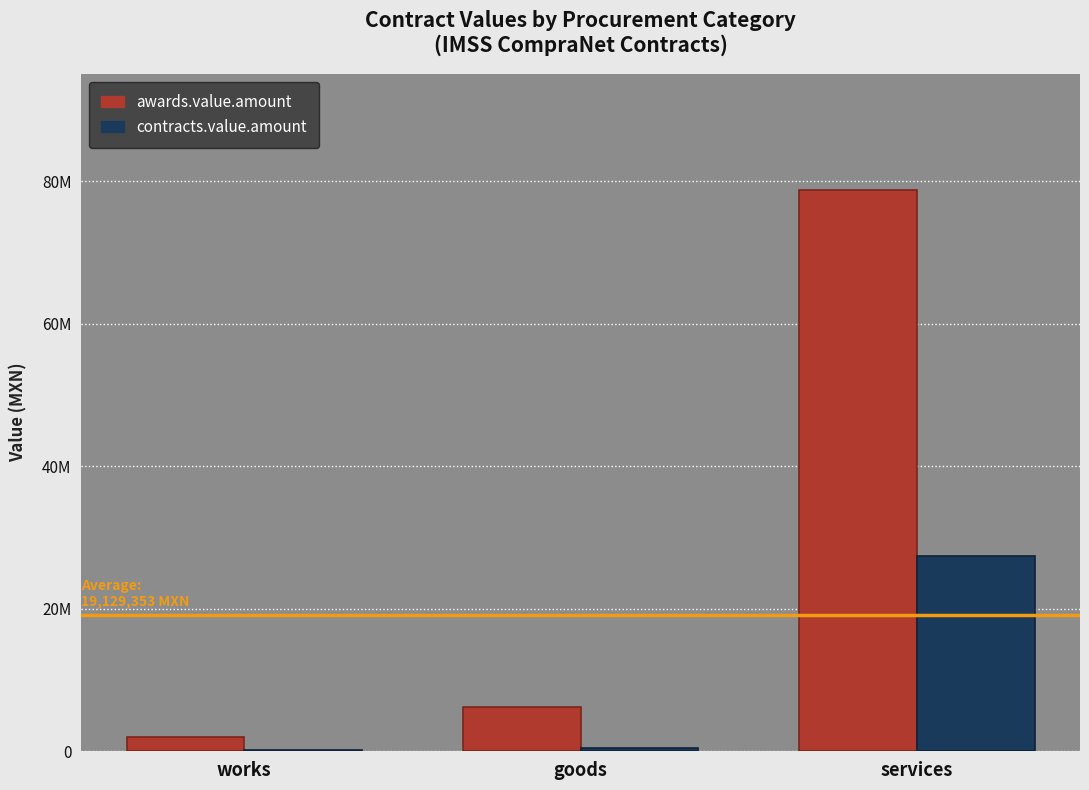

What is the difference between the maximum and second lowest values in the awards.value.amount series?

72490924.8